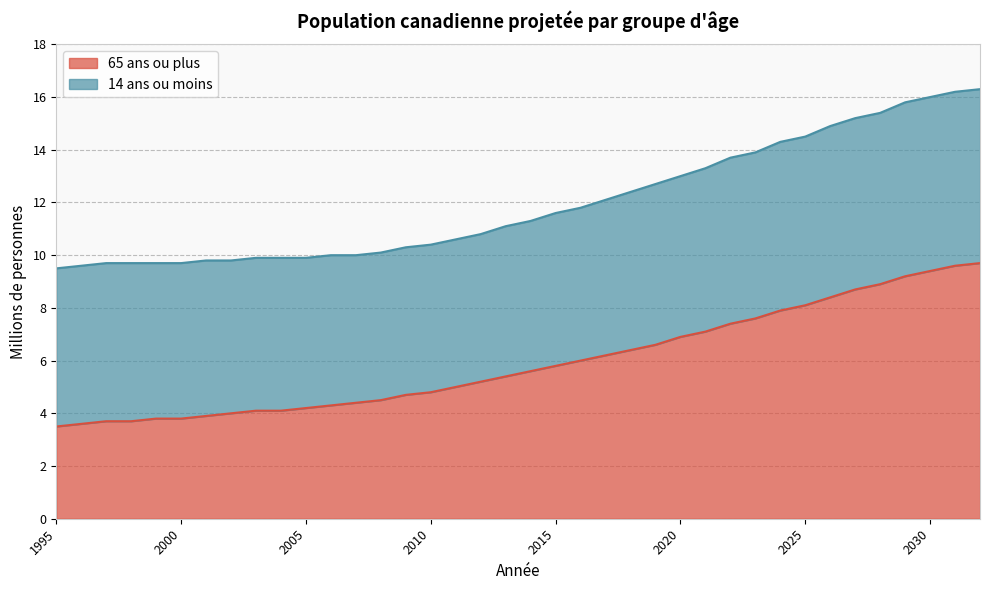

What is the smallest value displayed?

3.5